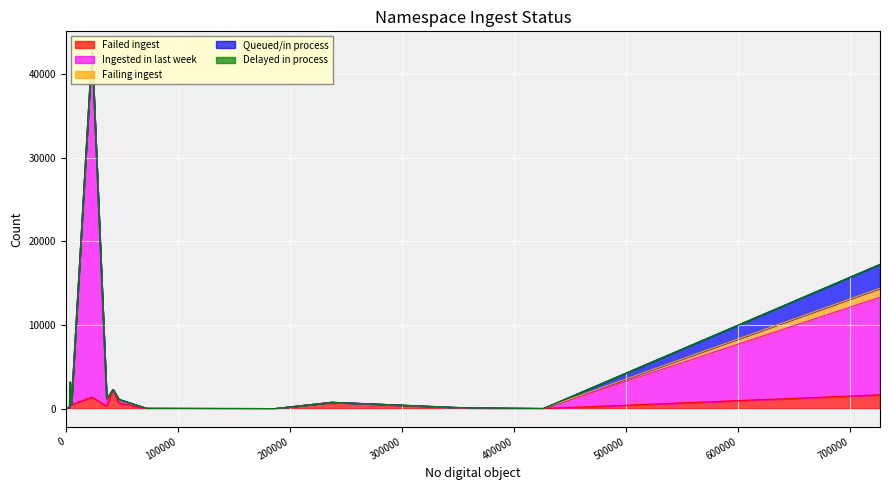

Reading right to left, extract all data points from this chart.

Failed ingest: wu=669	uva=107	umn=749	uiug=15	ucm=2271	uc1=1648	pst=23	nyp=287	nnc1=456	njp=1380	loc=1053	keio=0	inu=5	ien=3	hvd=1592	dul1=4	coo=12	chi=0	bc=121
Ingested in last week: wu=421	uva=1	umn=4	uiug=0	ucm=1	uc1=11670	pst=10	nyp=698	nnc1=70	njp=41409	loc=0	keio=0	inu=3	ien=1	hvd=0	dul1=0	coo=16	chi=73	bc=0
Failing ingest: wu=5	uva=0	umn=1	uiug=3	ucm=13	uc1=1083	pst=22	nyp=174	nnc1=1	njp=196	loc=0	keio=0	inu=2	ien=0	hvd=1590	dul1=0	coo=5	chi=0	bc=0
Queued/in process: wu=16	uva=0	umn=5	uiug=0	ucm=0	uc1=2857	pst=8	nyp=0	nnc1=0	njp=0	loc=0	keio=0	inu=3	ien=0	hvd=0	dul1=0	coo=0	chi=0	bc=0
Delayed in process: wu=1	uva=0	umn=0	uiug=0	ucm=0	uc1=0	pst=0	nyp=0	nnc1=0	njp=0	loc=0	keio=0	inu=0	ien=0	hvd=0	dul1=0	coo=0	chi=0	bc=0